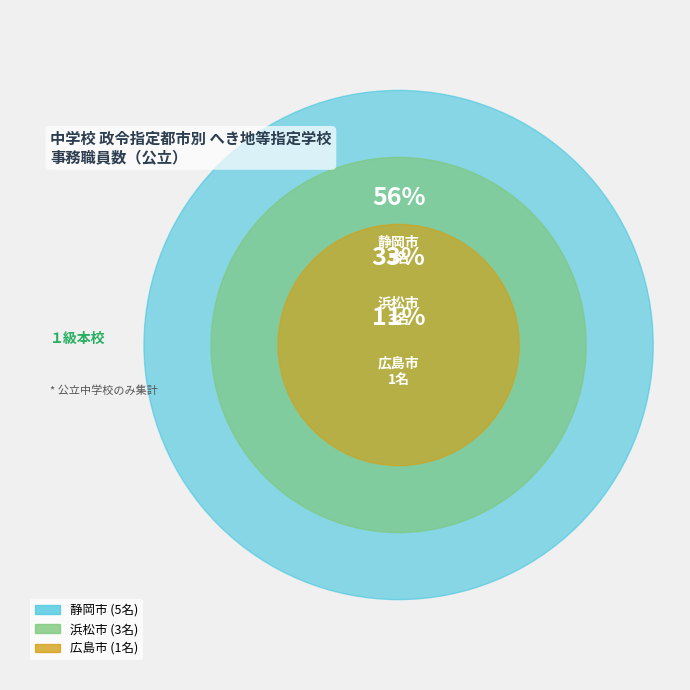

True or false: 浜松市 accounts for 33% of the total.

True